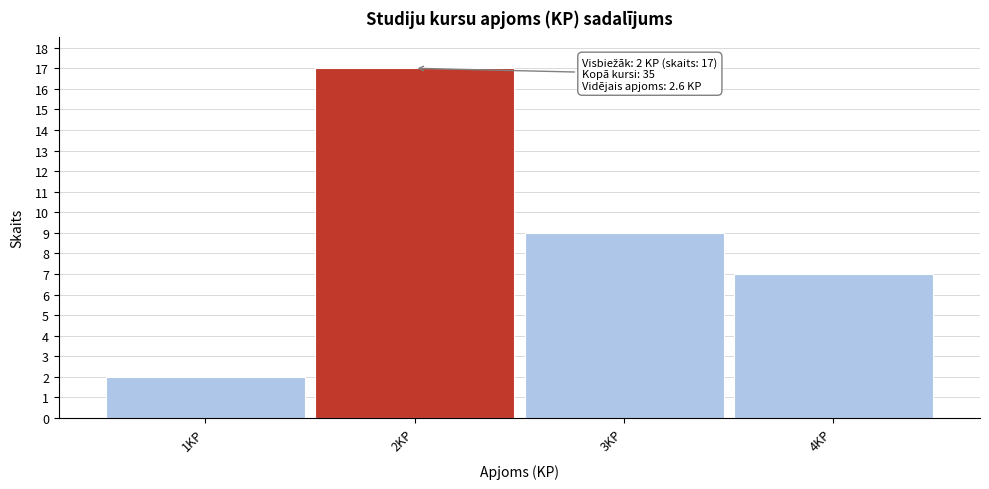

Reading right to left, transcribe all the data shown in this chart.

7	9	17	2